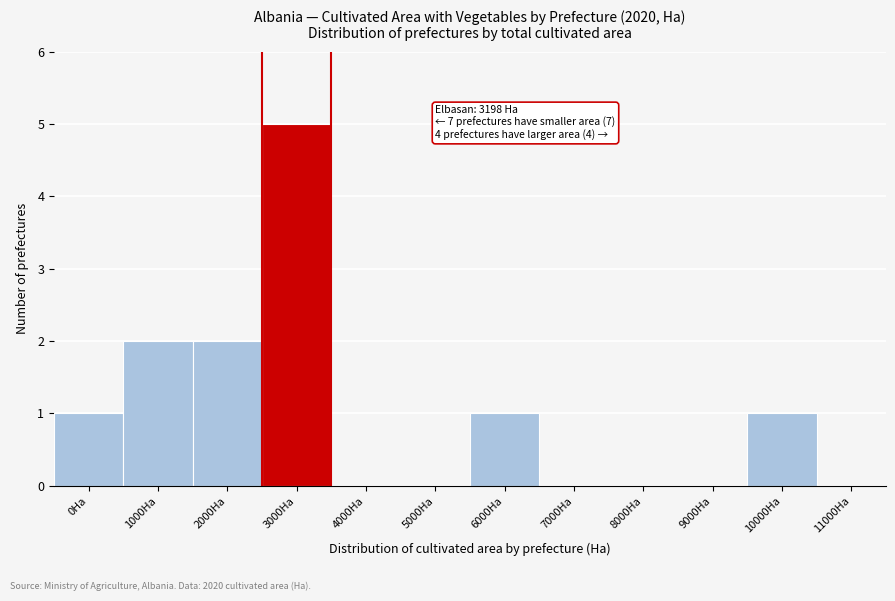

Reading left to right, extract all data points from this chart.

0Ha=1	1000Ha=2	2000Ha=2	3000Ha=5	4000Ha=0	5000Ha=0	6000Ha=1	7000Ha=0	8000Ha=0	9000Ha=0	10000Ha=1	11000Ha=0